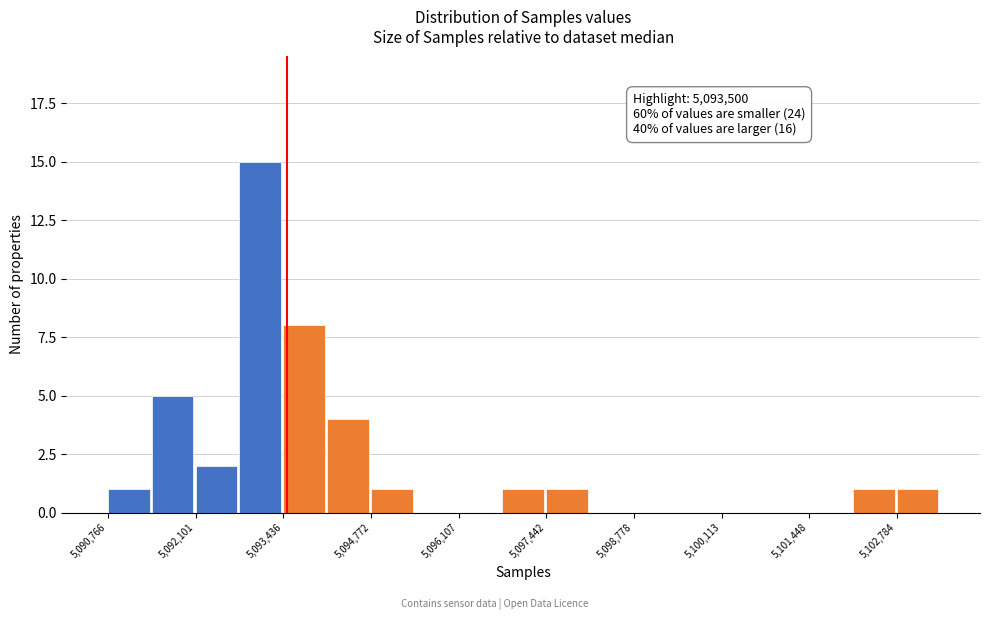

Around what value on the x-axis is the tallest bar? Give the approximate position of its centre, as read against the axis.

5093000